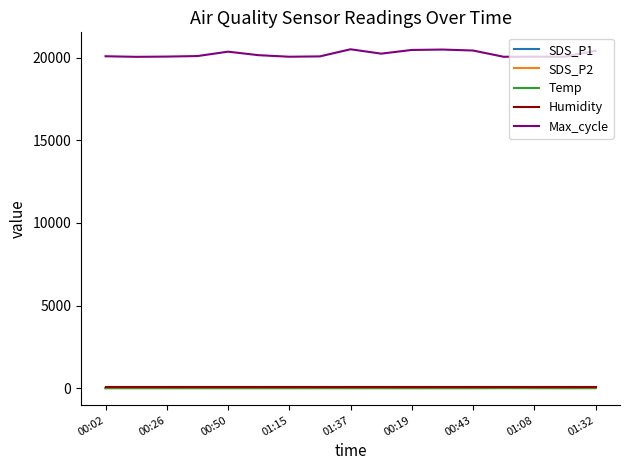

Which series has the largest total across all categories?

Max_cycle